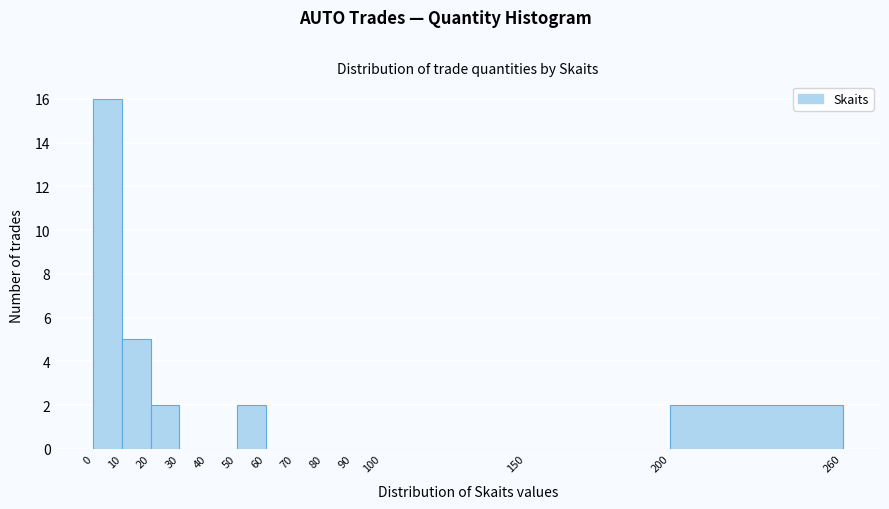

Over which range of the x-axis is the bar tallest?

0 to 10